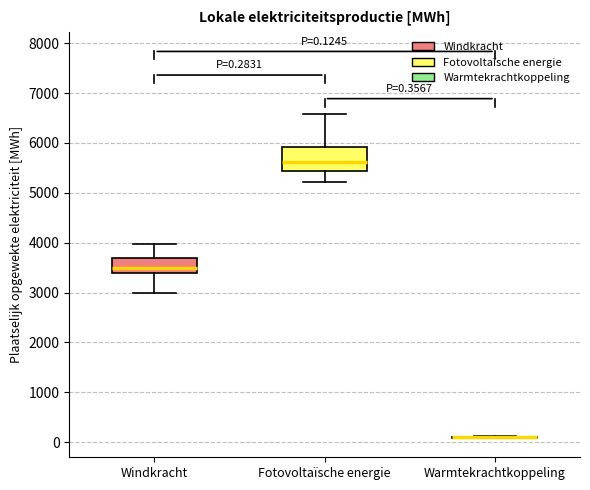

Comparing the boxes themselves (not the whiskers), which one is the tallest?

Fotovoltaïsche energie